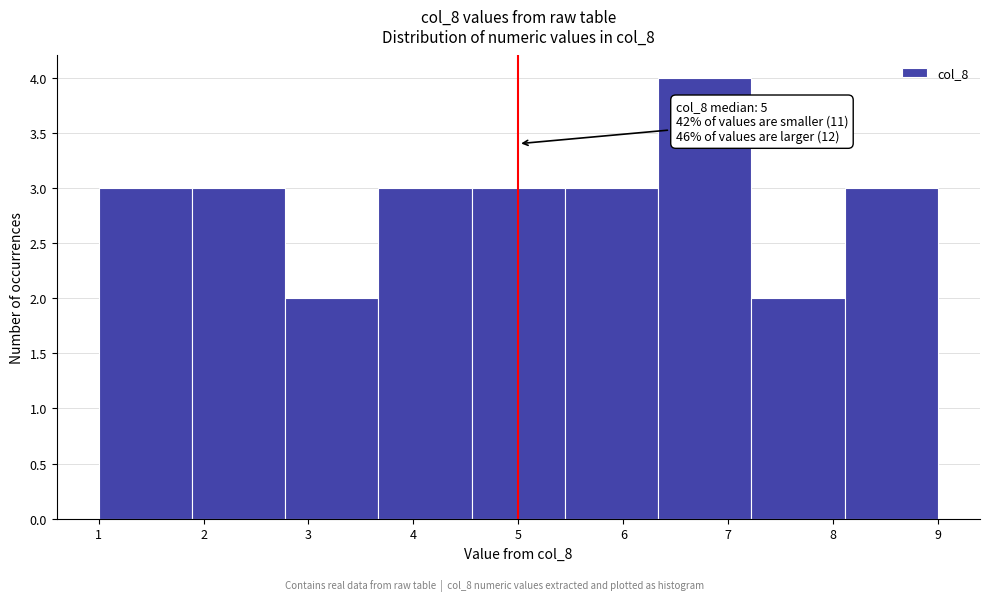

Over which range of the x-axis is the bar tallest?

6.3 to 7.2